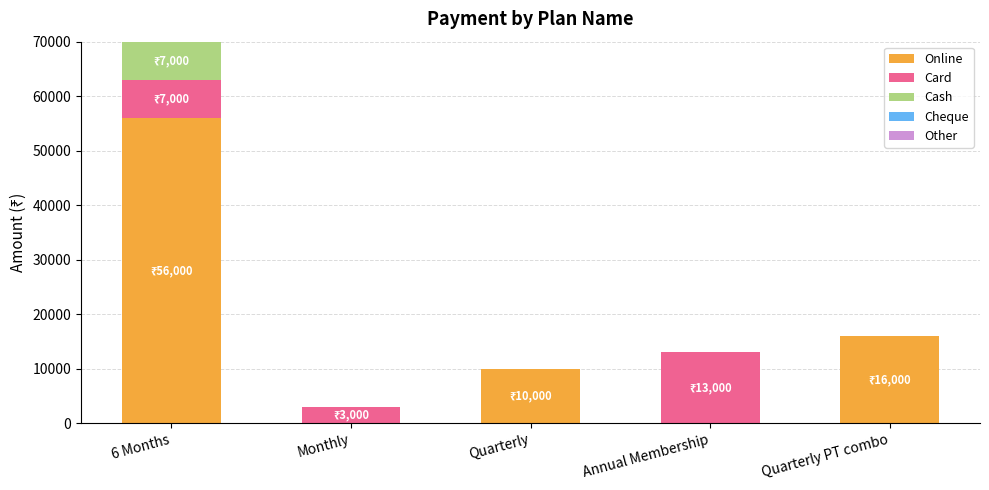

What is the sum of all Online values?

82000